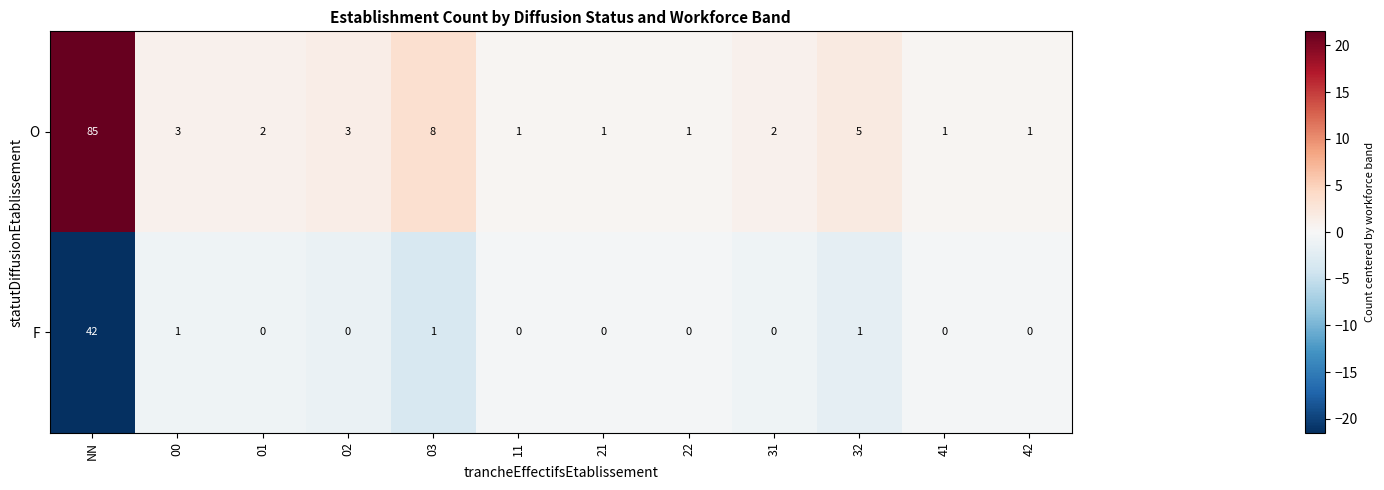

What is the sum of all O values?

113